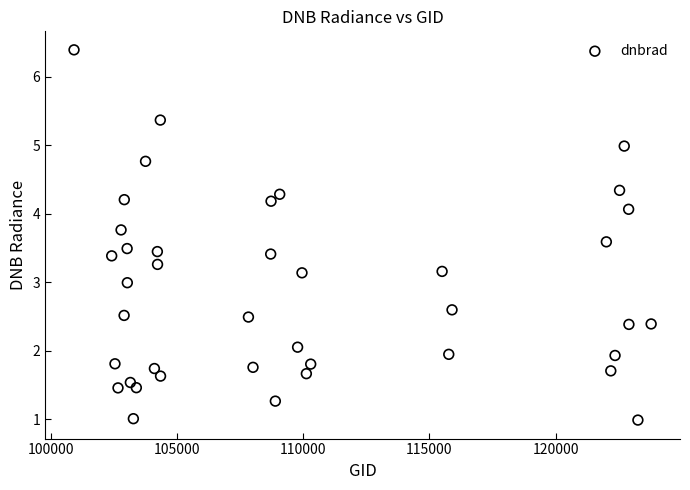

What is the range of X values (max minus min)?

22845.0